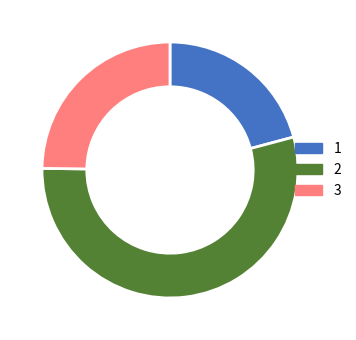

Is there any slice that represents more than half of the pie?

Yes